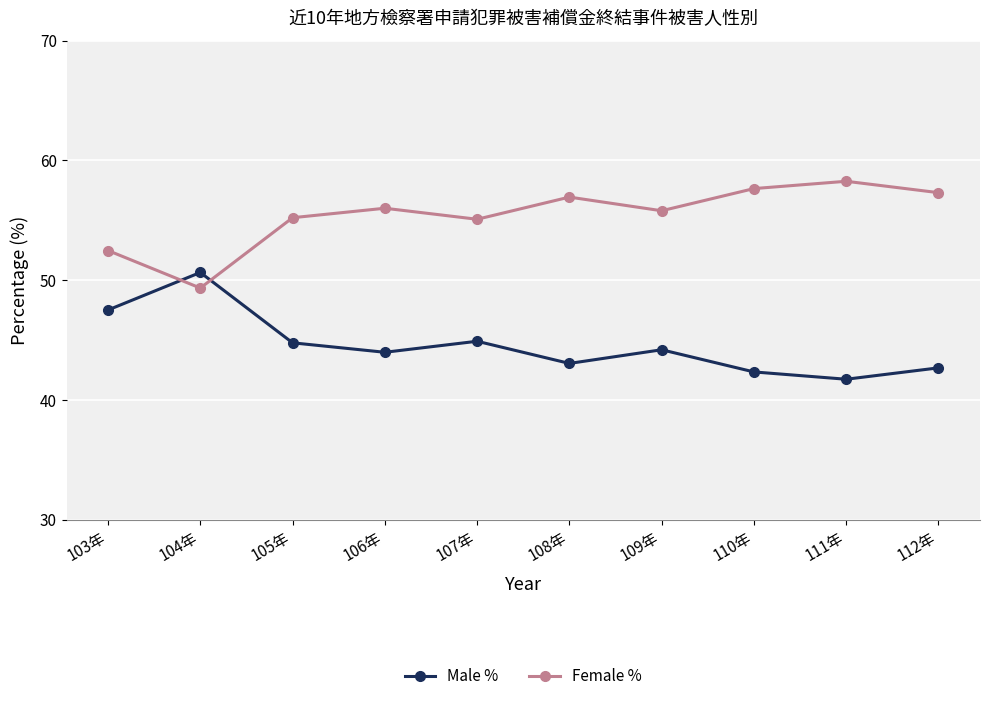

Where is Female % nearest to the value 53?

103年